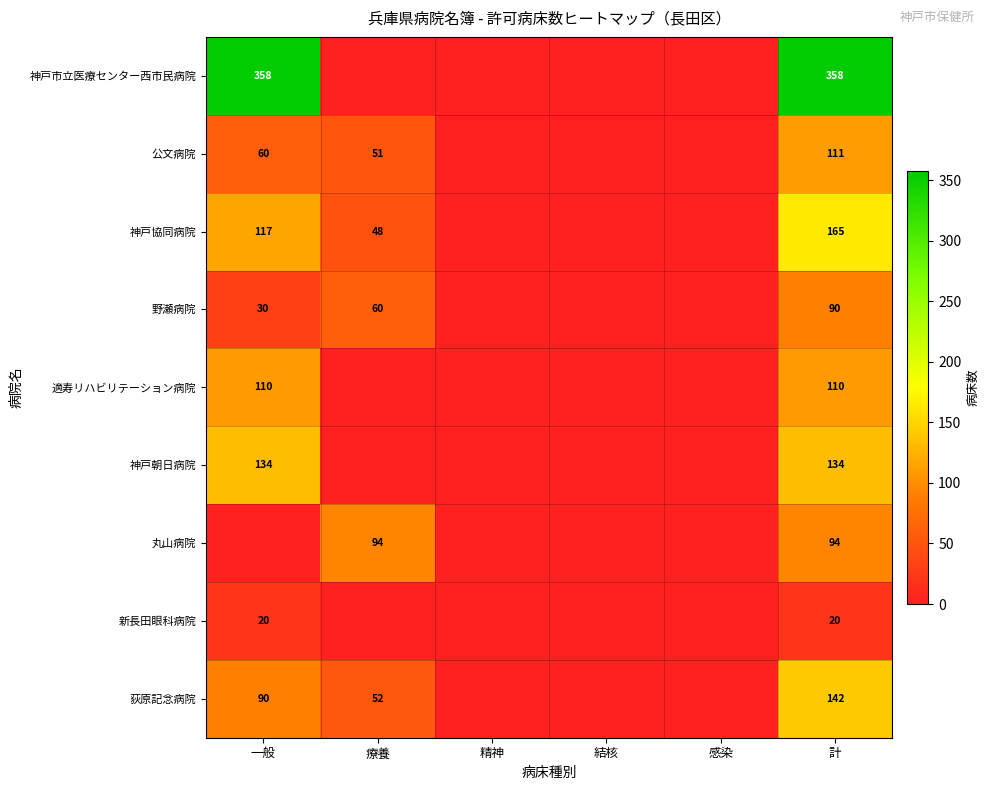

Is it true that 神戸朝日病院 equals 134 at 計?

True